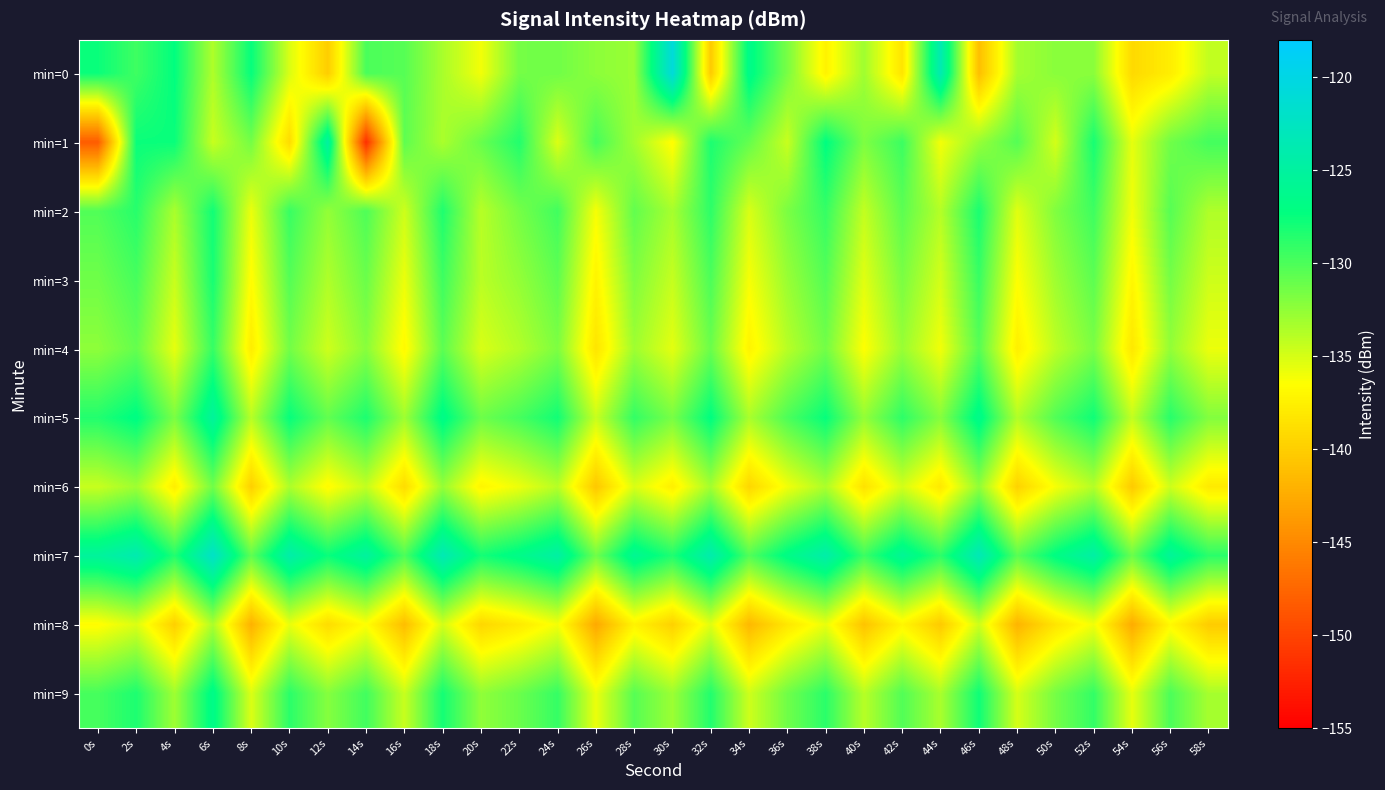

What is the minimum value shown in the chart?

-151.6